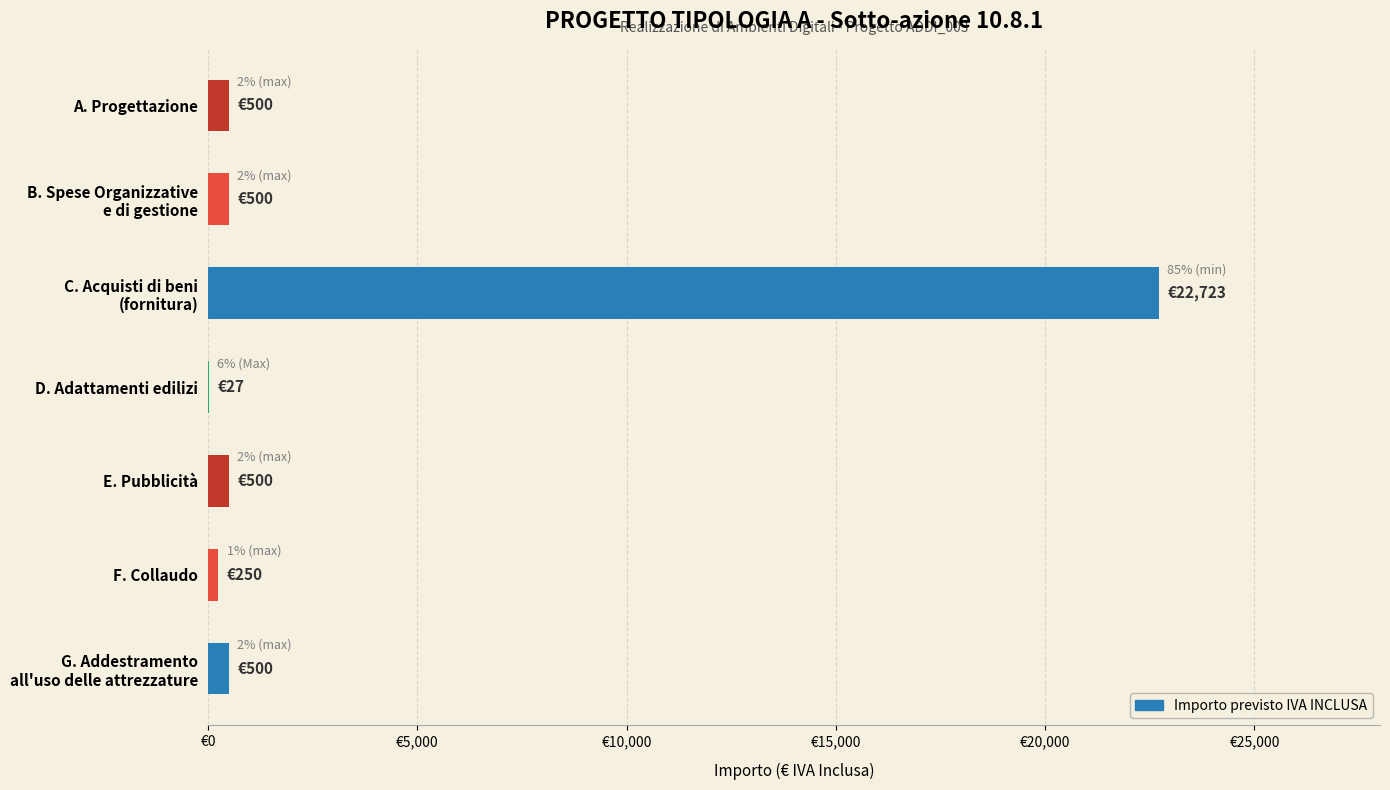

Are the bars horizontal?

Yes